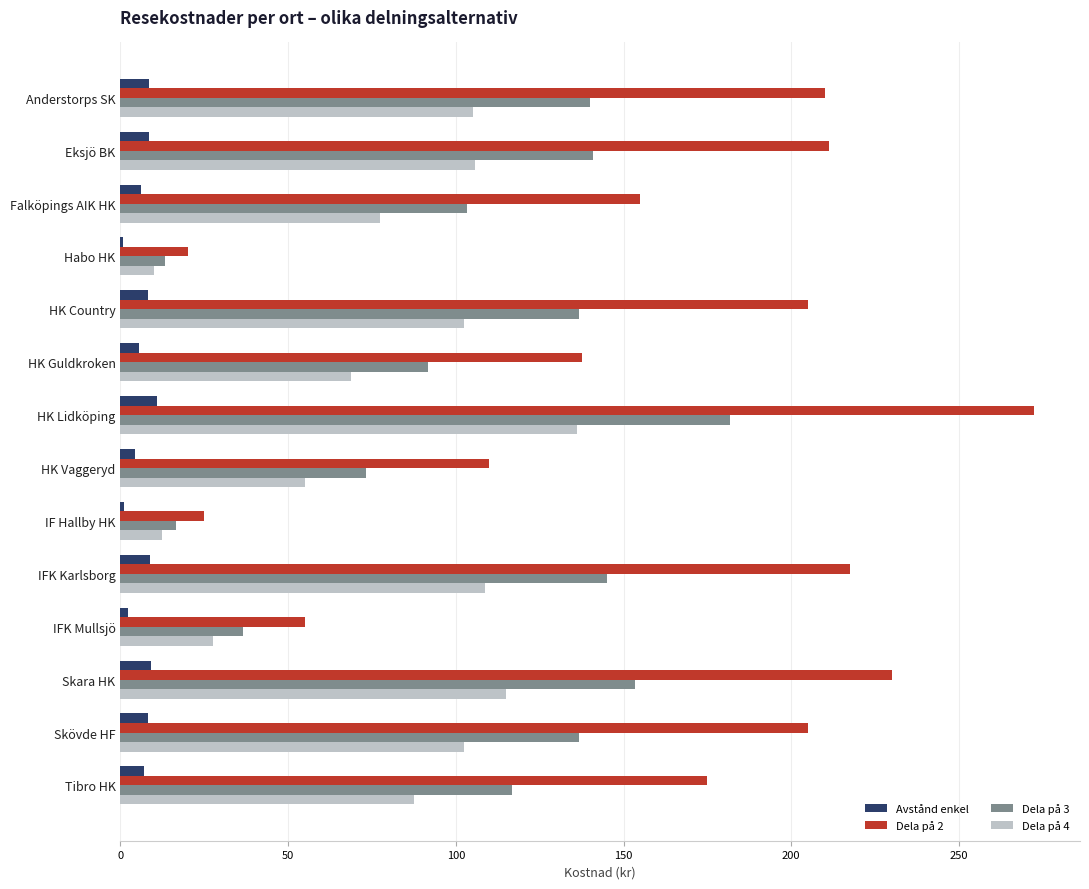

Is it true that Dela på 4 equals 56.2 at HK Country?

False